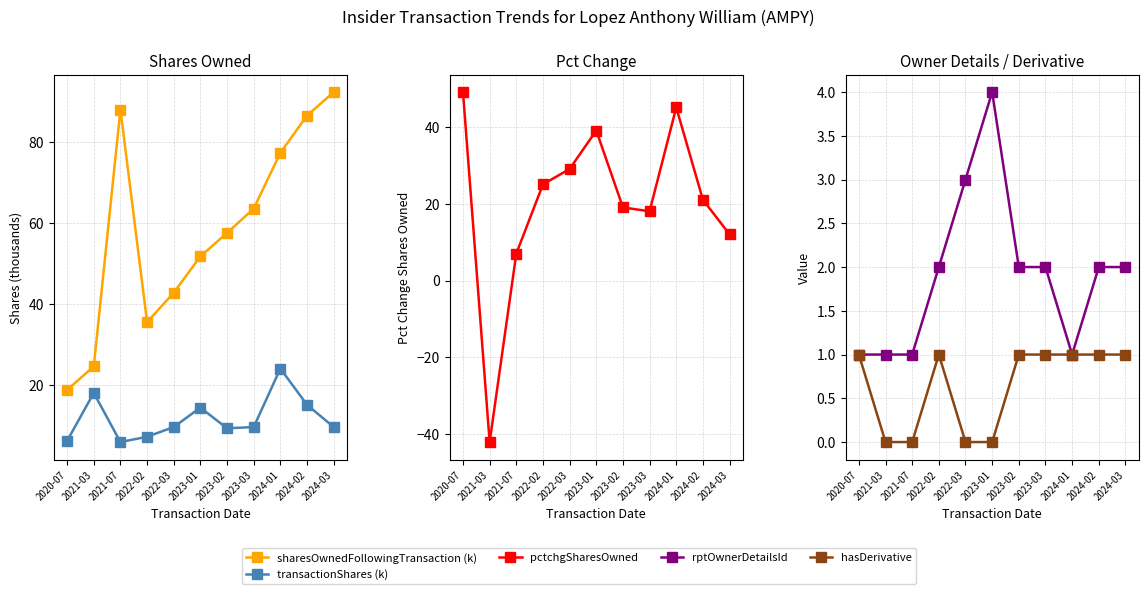

How many interior local valleys does the transactionShares (k) series have?

2